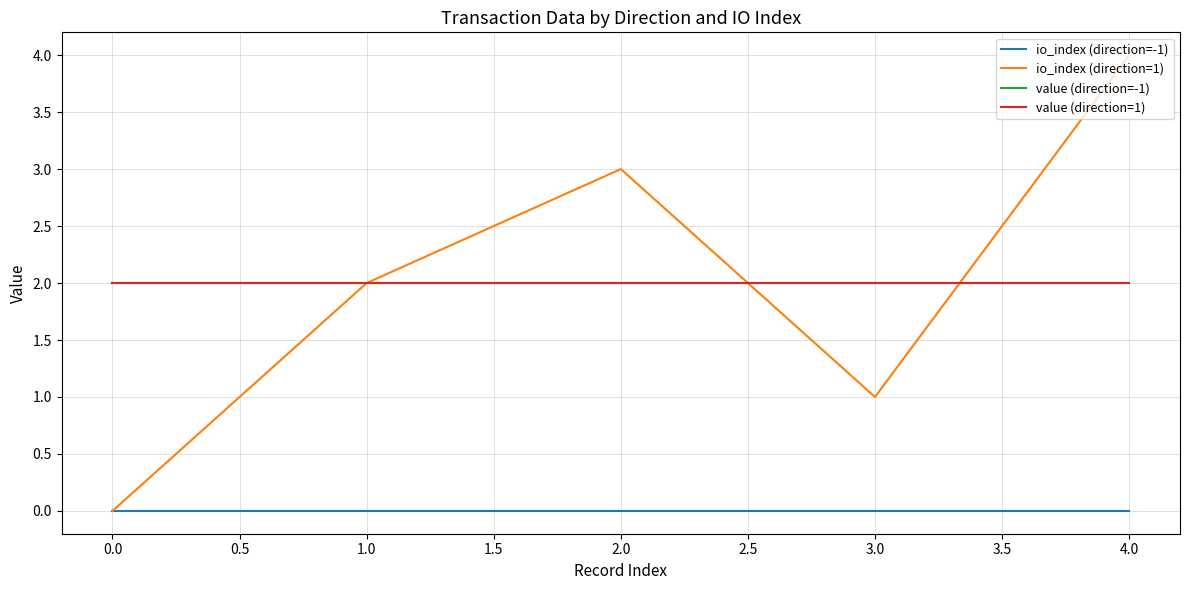

What is the label of the 2nd point from the right?

3.0